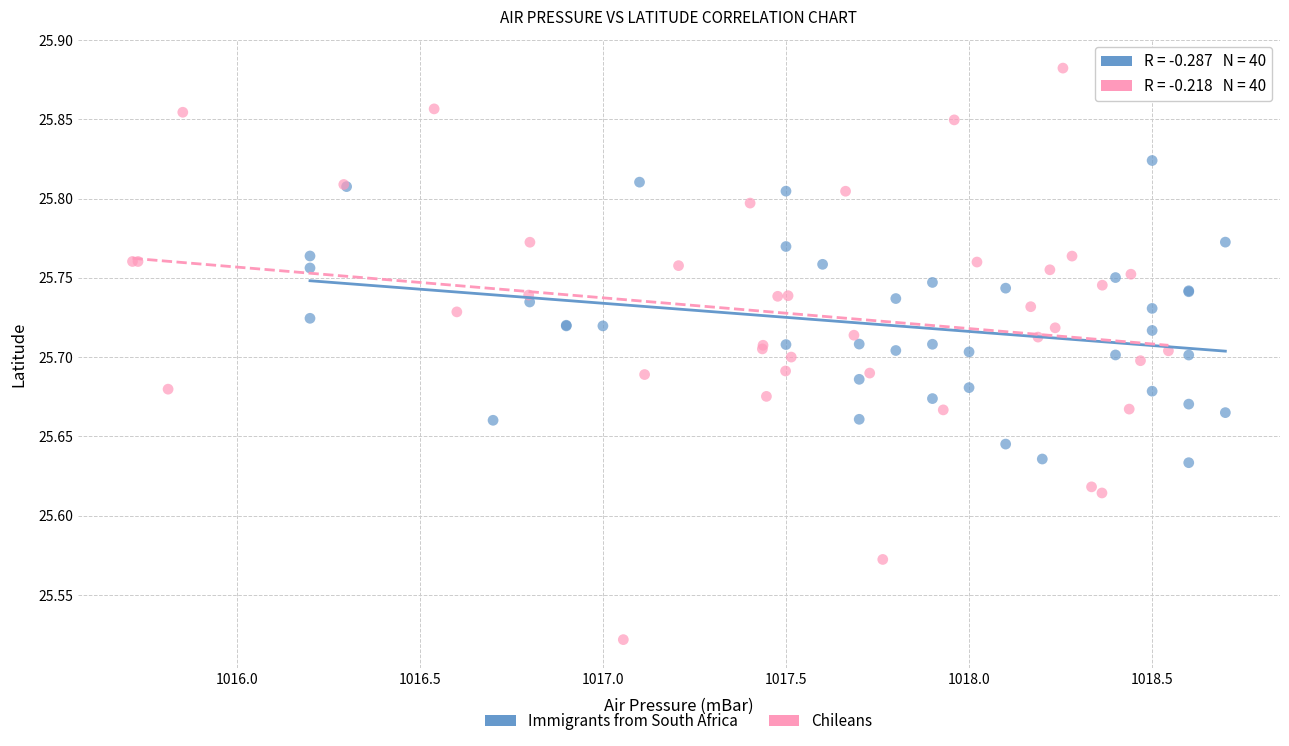

Which series contains the highest Y value?

Chileans